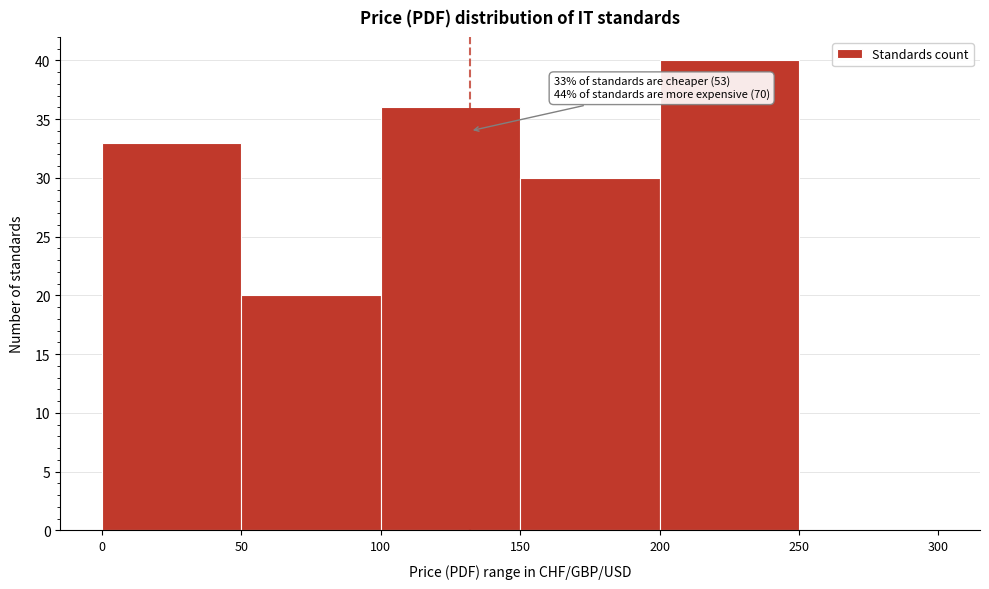

Over which range of the x-axis is the bar tallest?

200 to 250